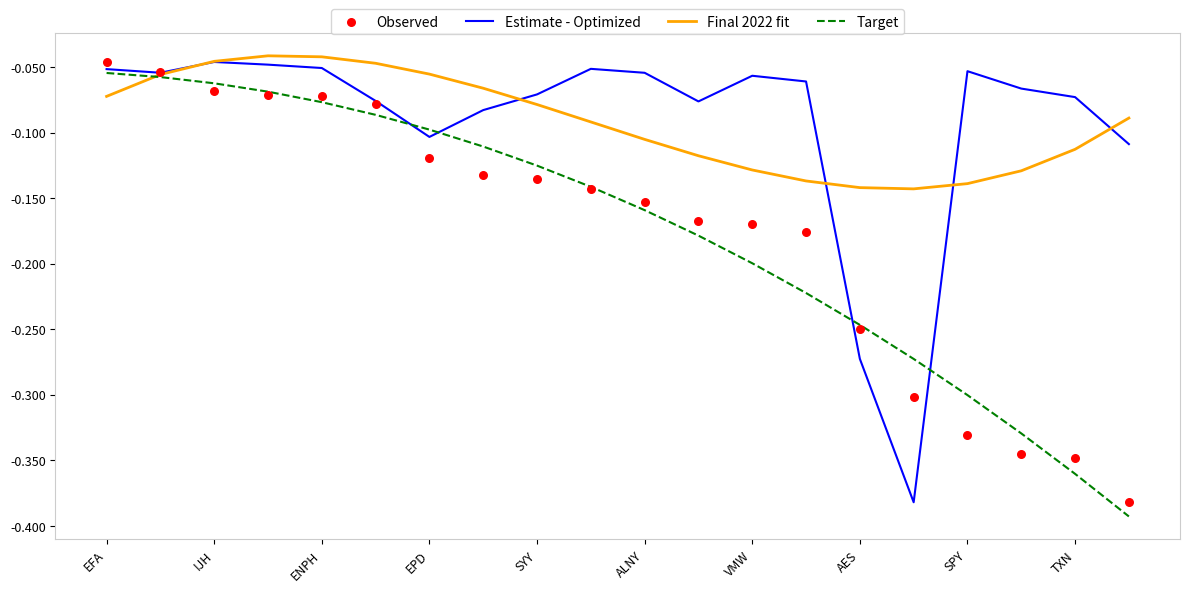

Which series contains the highest Y value?

Final 2022 fit